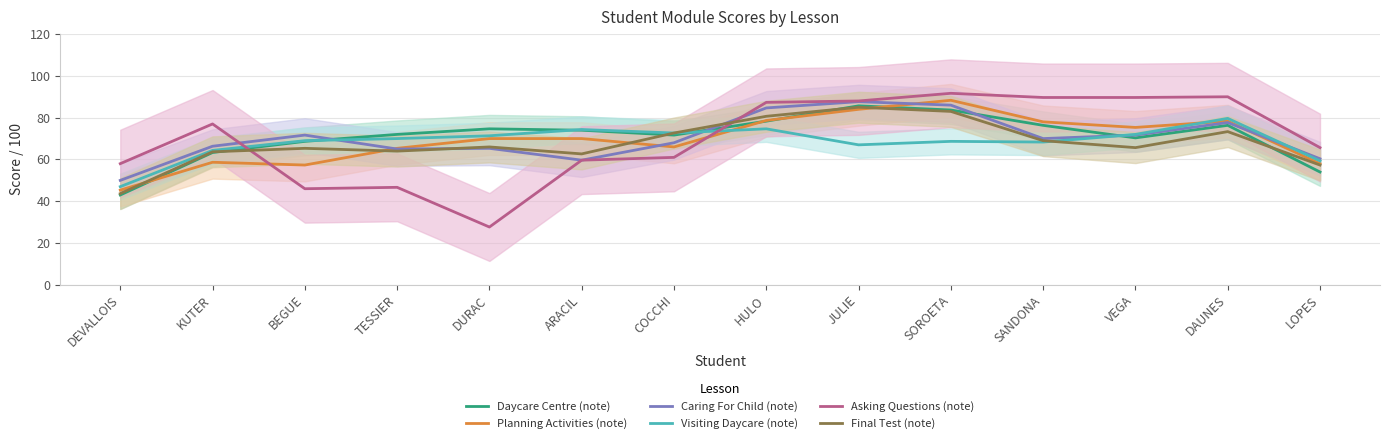

What is the value of the Caring For Child (note) point at the 7th from the left?

68.0